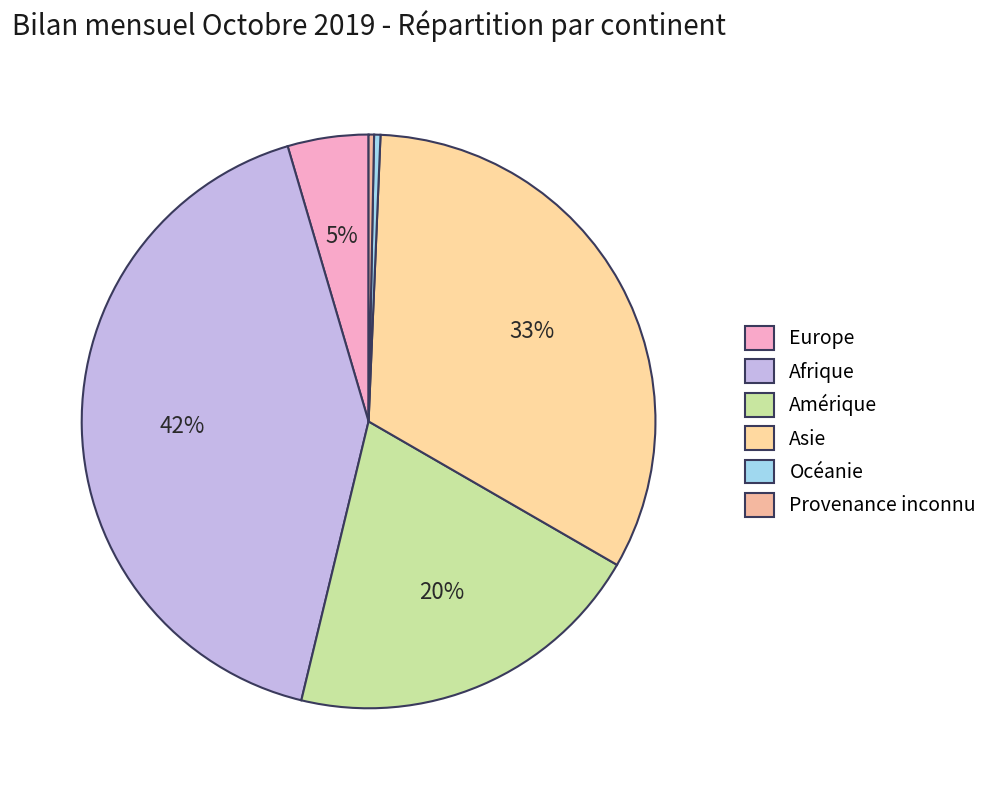

Rank the categories by value from highest to lowest.

Afrique, Asie, Amérique, Europe, Océanie, Provenance inconnu